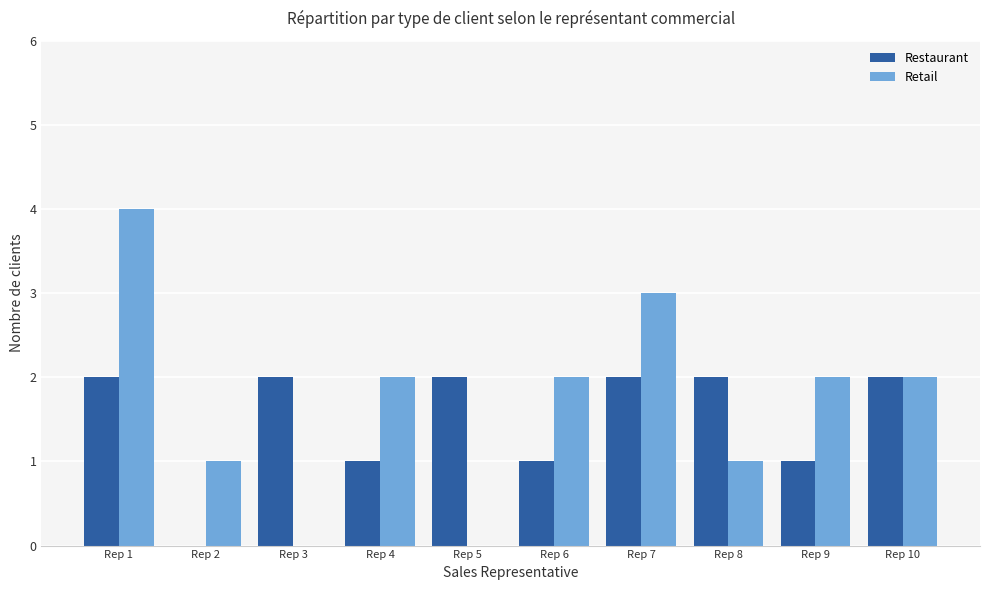

Count the number of data series in this chart.

2